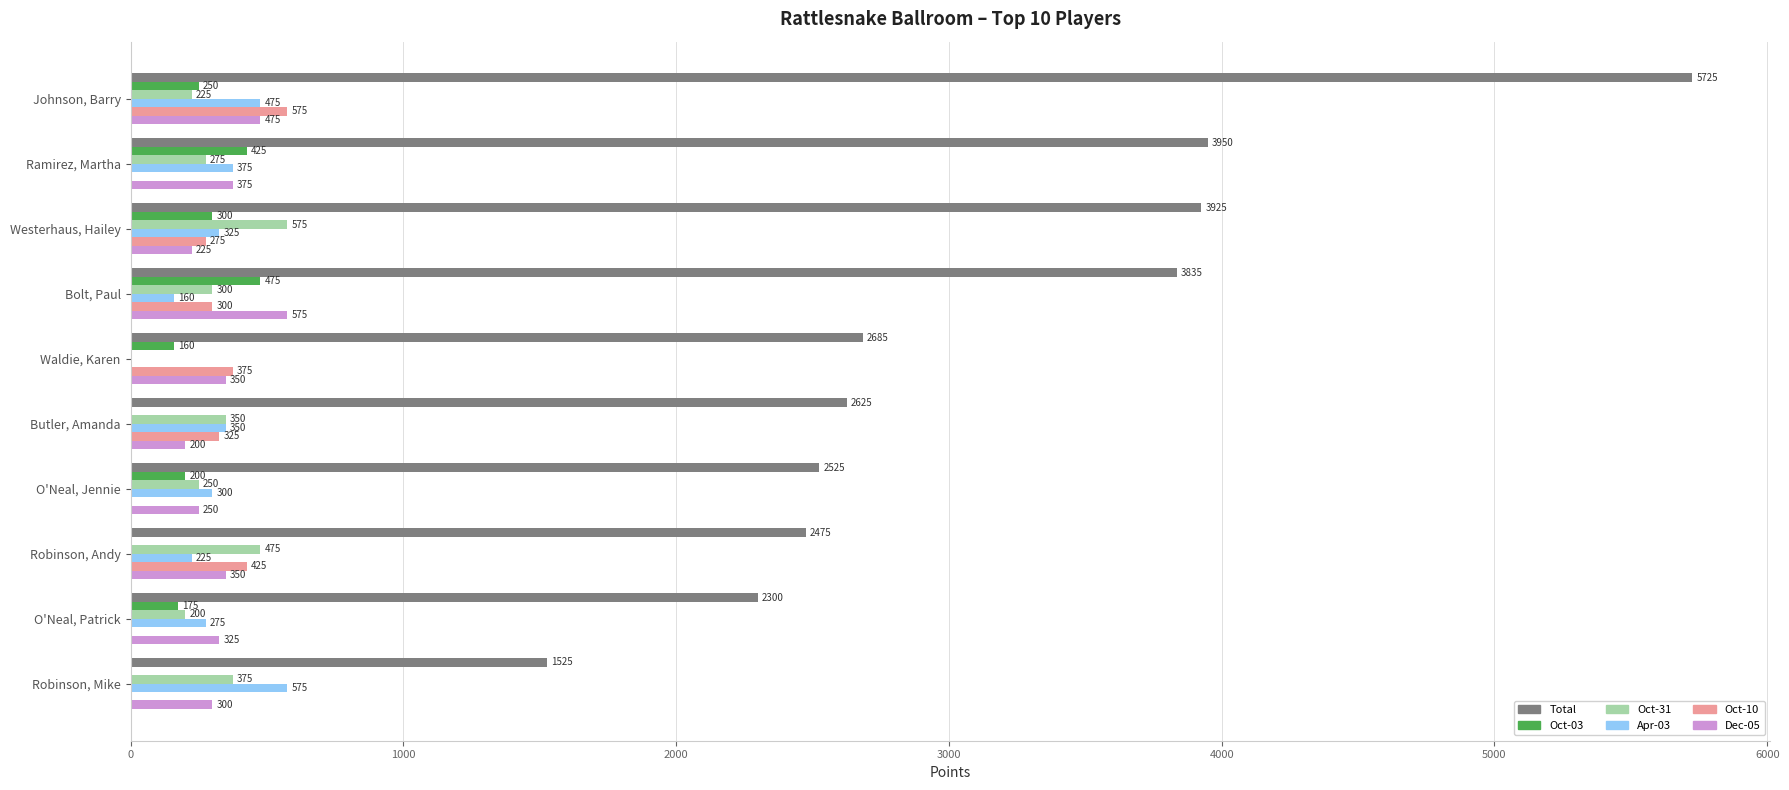

Which series has the largest total across all categories?

Total